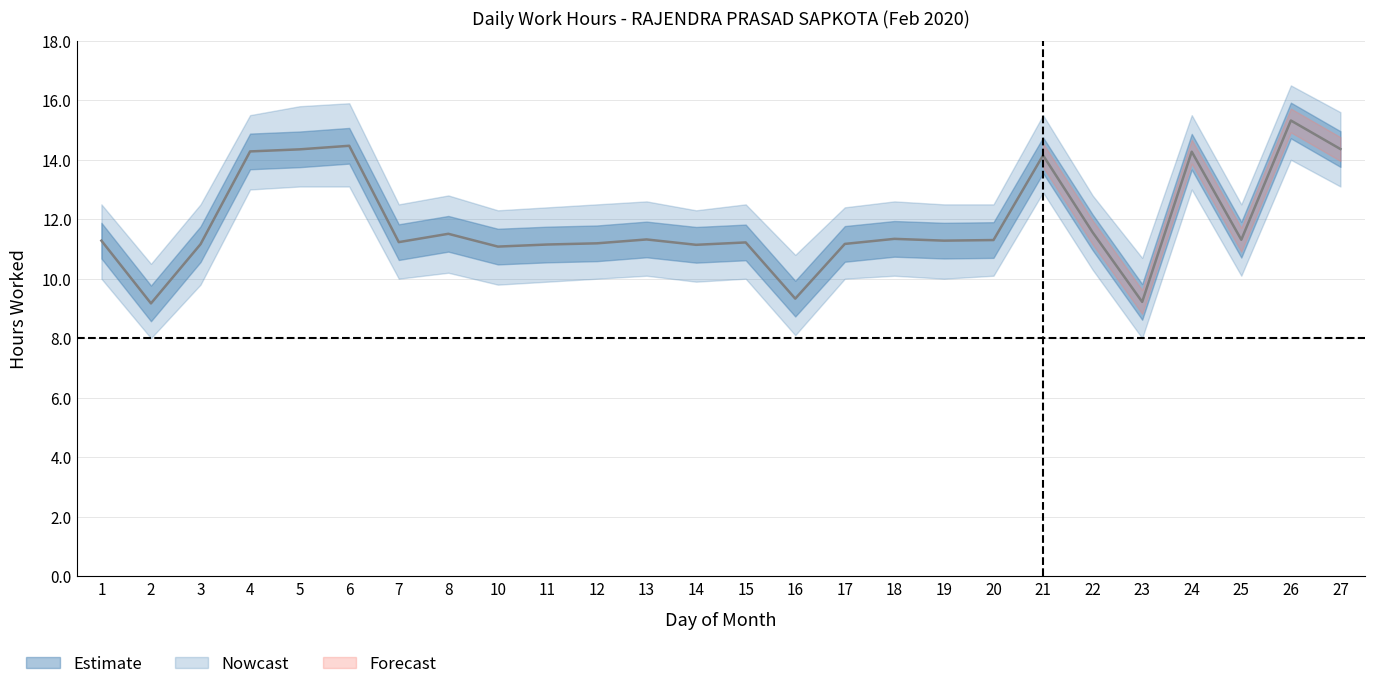

What is the sum of all Hours Worked values?

309.2